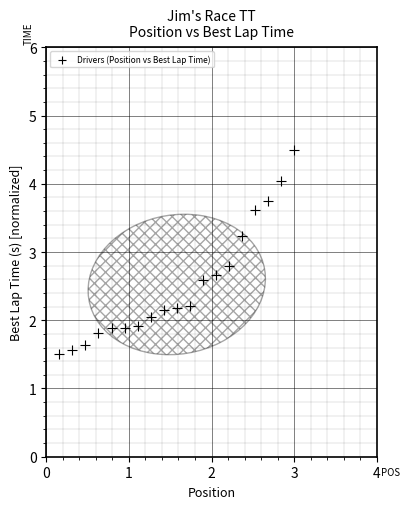

What is the range of X values (max minus min)?

2.8